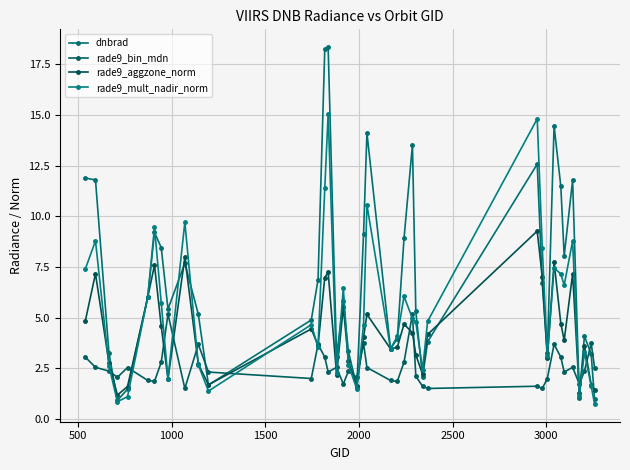

What is the difference between the second highest and second lowest values in the rade9_mult_nadir_norm series?

14.0